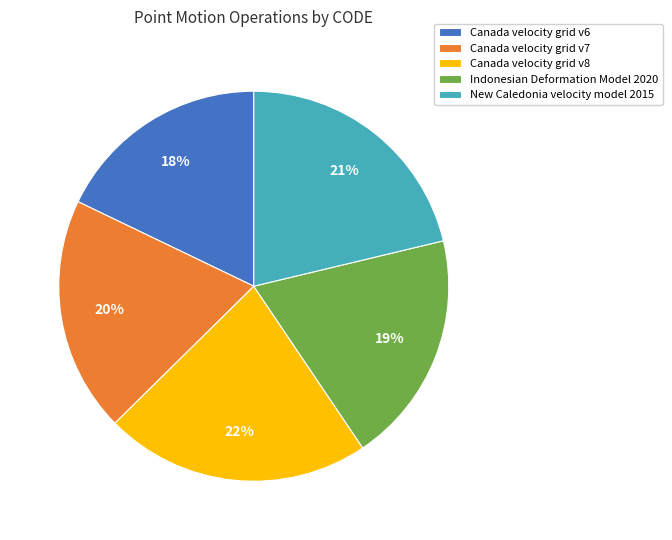

What is the smallest slice in the pie chart?

Canada velocity grid v6